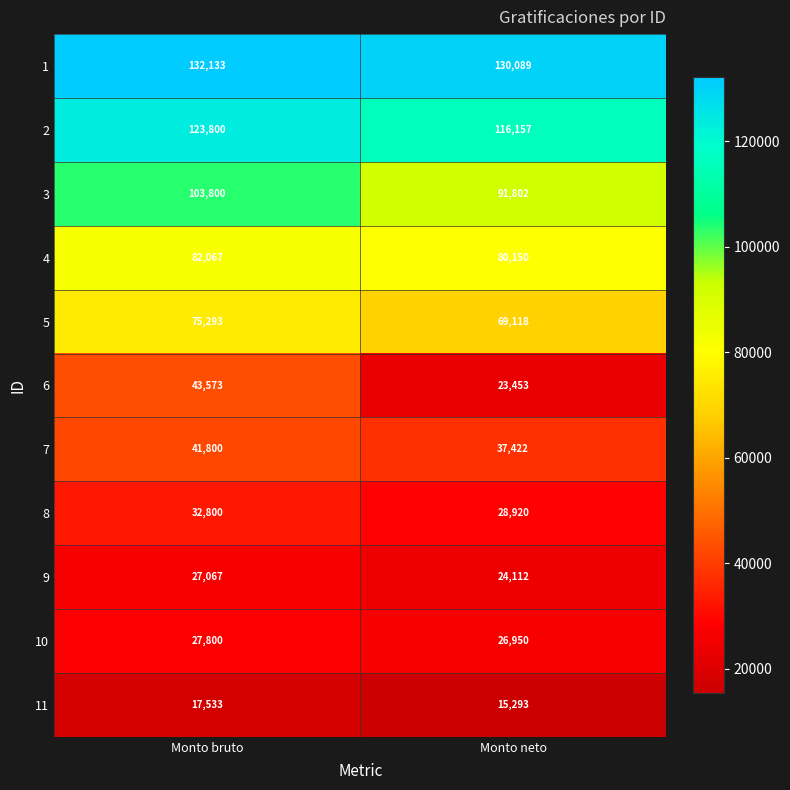

Read the 8 value at Monto neto, to the nearest 10.

28920